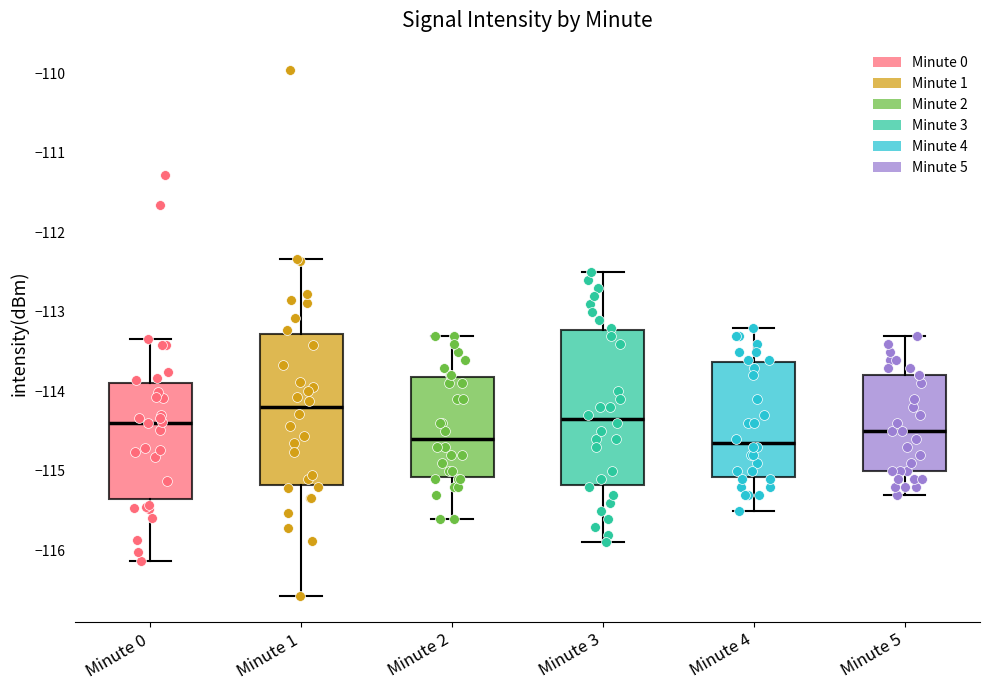

Reading left to right, read every box against the y-axis: the position of its median line, the range the box covers, and the ends of its whiskers. The values are not printed on the chart, so give them approximately, as read against the axis.

Minute 0: median -114.4, box -115.4 to -113.9, whiskers -116.1 to -113.3
Minute 1: median -114.2, box -115.2 to -113.3, whiskers -116.6 to -112.3
Minute 2: median -114.6, box -115.1 to -113.8, whiskers -115.6 to -113.3
Minute 3: median -114.3, box -115.2 to -113.2, whiskers -115.9 to -112.5
Minute 4: median -114.6, box -115.1 to -113.6, whiskers -115.5 to -113.2
Minute 5: median -114.5, box -115.0 to -113.8, whiskers -115.3 to -113.3